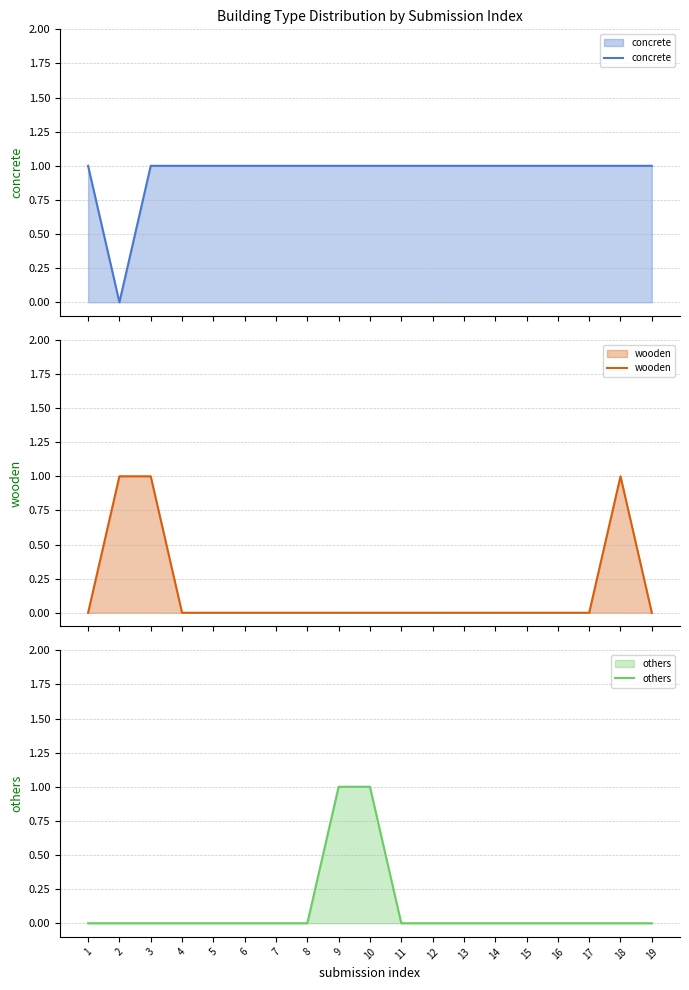

How many times do wooden and concrete cross each other?

1